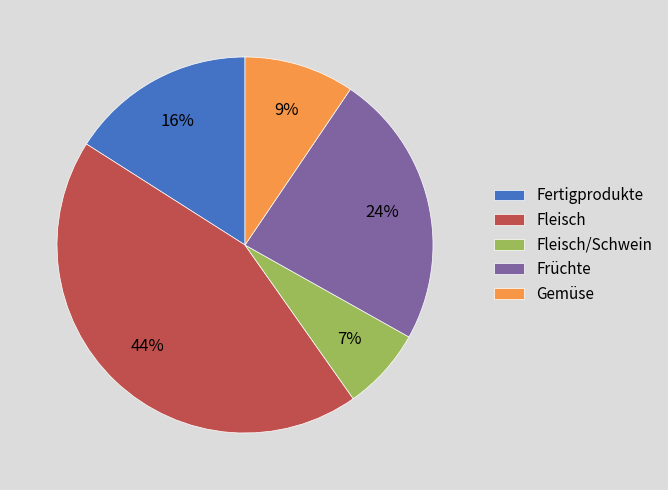

Rank the categories by value from lowest to highest.

Fleisch/Schwein, Gemüse, Fertigprodukte, Früchte, Fleisch